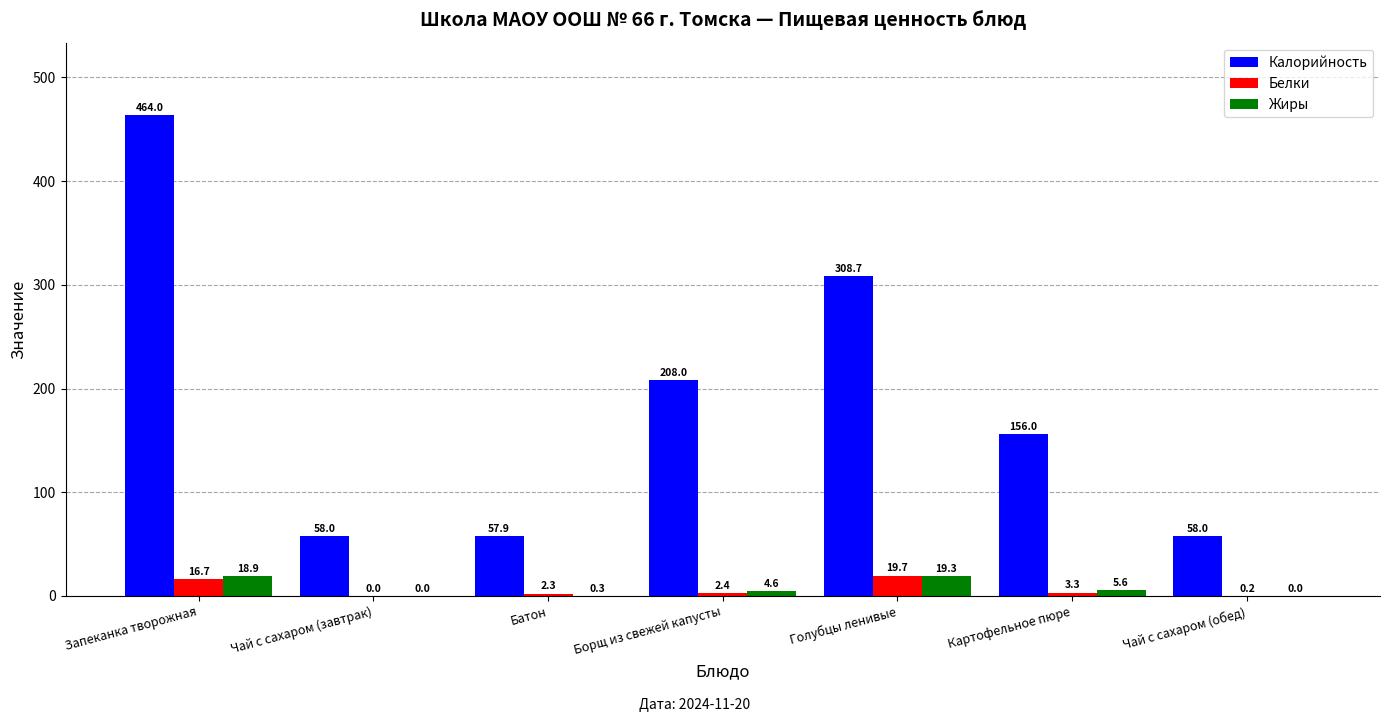

What is the average value of the Белки series?

6.4